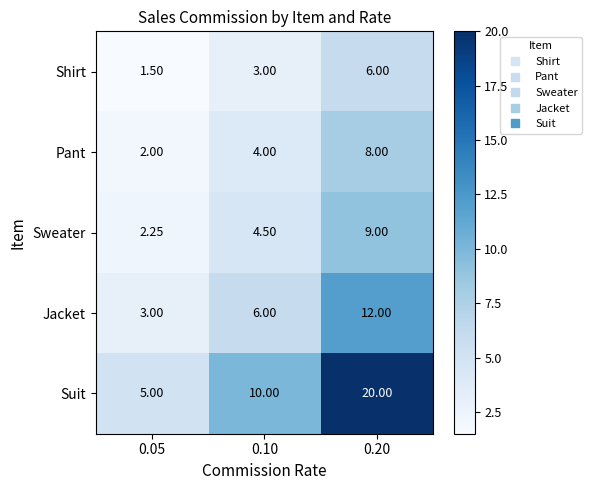

Is the value of Jacket at 0.10 greater than the value of Sweater at 0.20?

No